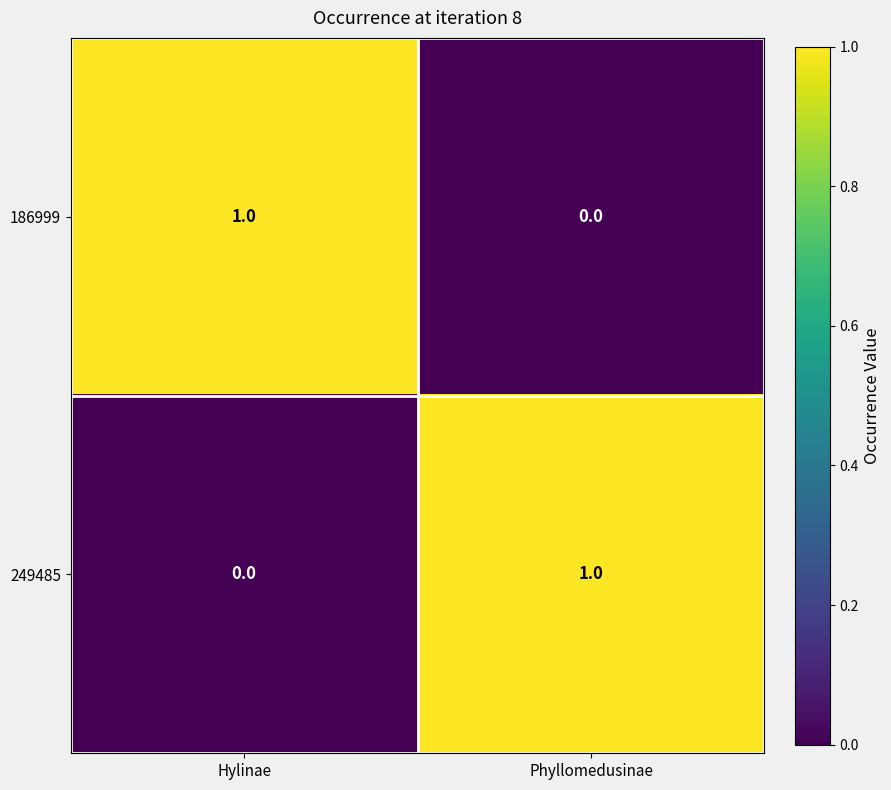

At which label is 249485 closest to 0?

Hylinae